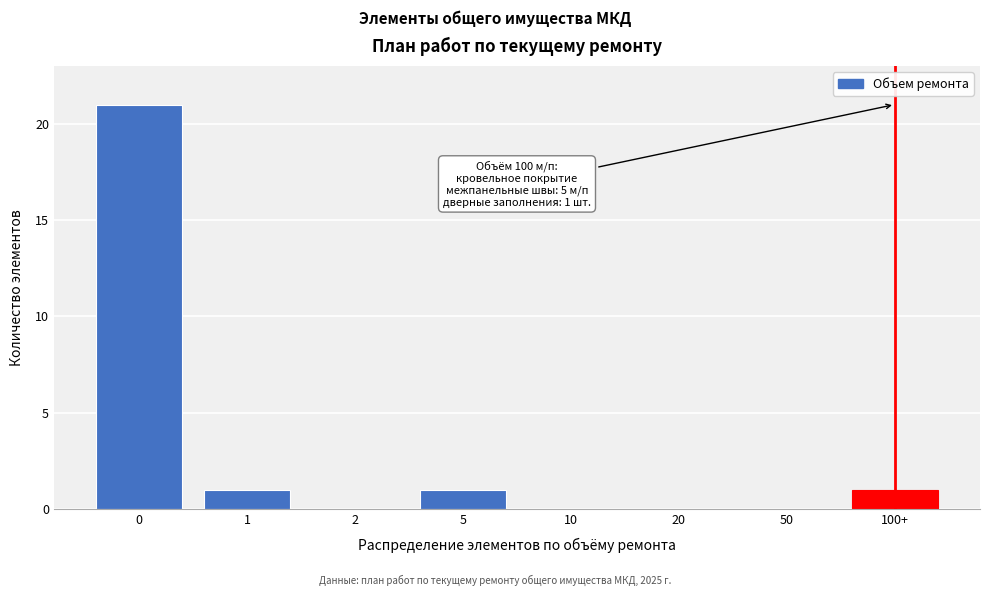

Reading left to right, transcribe all the data shown in this chart.

0=21	1=1	2=0	5=1	10=0	20=0	50=0	100+=1